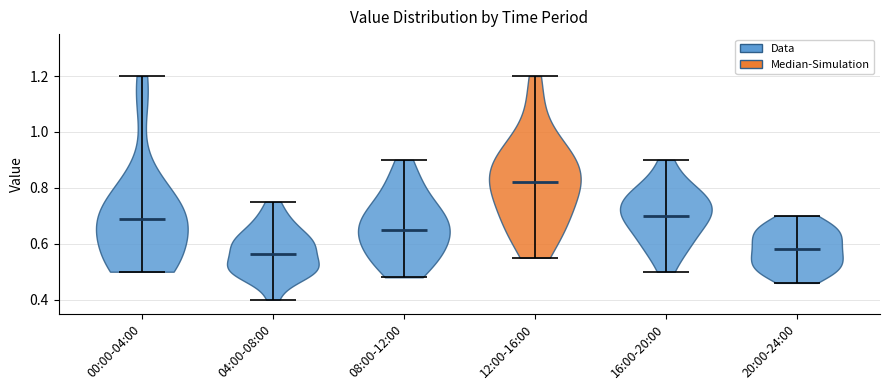

Reading left to right, read every violin against the y-axis: where its median line is, and the lowest and highest points it reaches. The values are not printed on the chart, so give them approximately, as read against the axis.

00:00-04:00: median line 0.70, lowest point 0.50, highest point 1.20
04:00-08:00: median line 0.56, lowest point 0.40, highest point 0.76
08:00-12:00: median line 0.66, lowest point 0.48, highest point 0.90
12:00-16:00: median line 0.82, lowest point 0.56, highest point 1.20
16:00-20:00: median line 0.70, lowest point 0.50, highest point 0.90
20:00-24:00: median line 0.58, lowest point 0.46, highest point 0.70